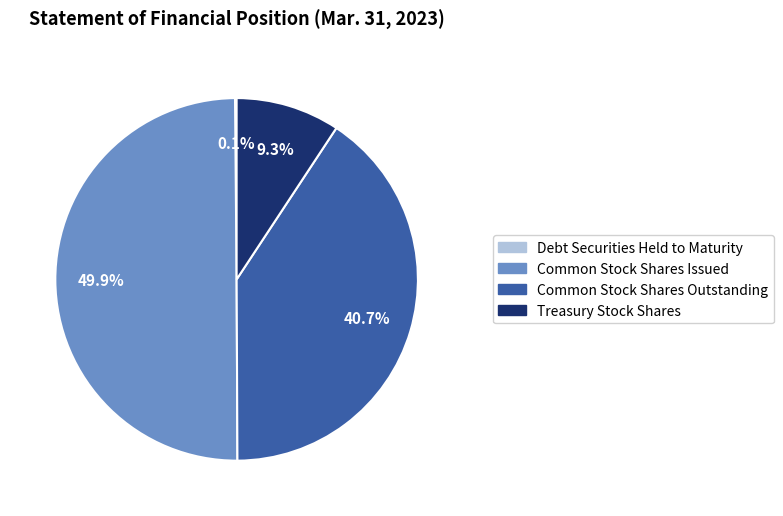

What is the largest slice in the pie chart?

Common Stock Shares Issued